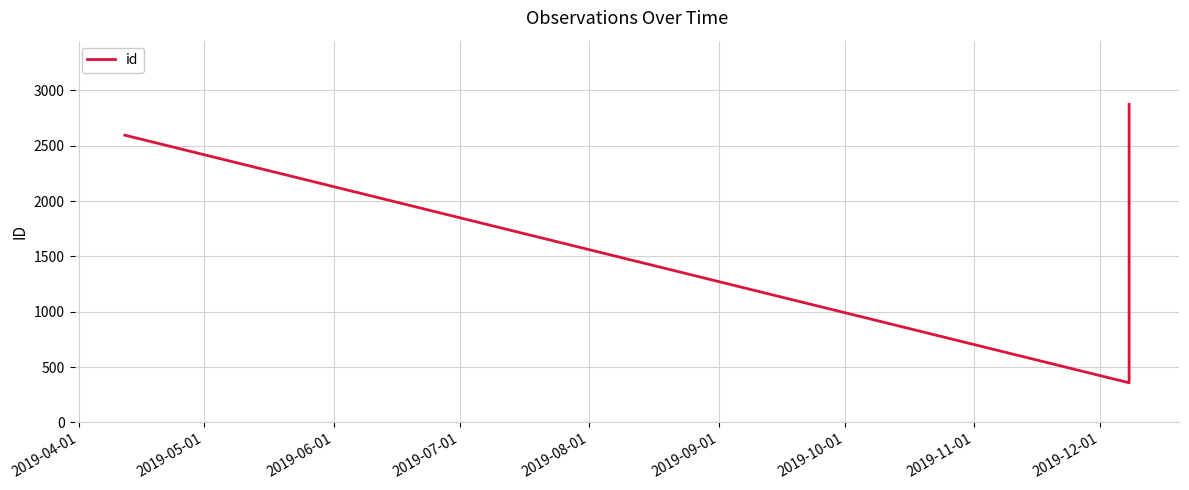

Count the values in the range 358 to 2874.

3